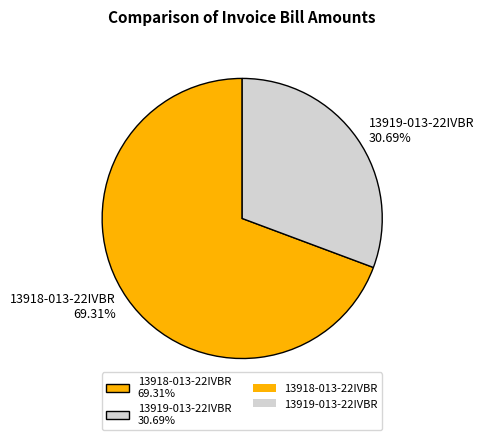

What is the majority slice?

13918-013-22IVBR